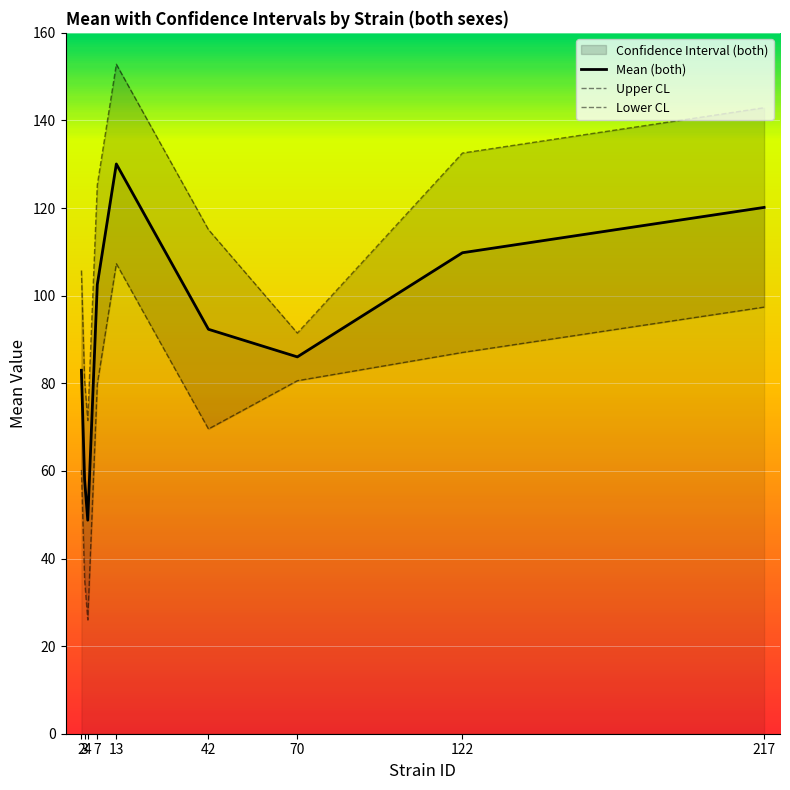

At which category does Lower CL reach its first local peak?

13